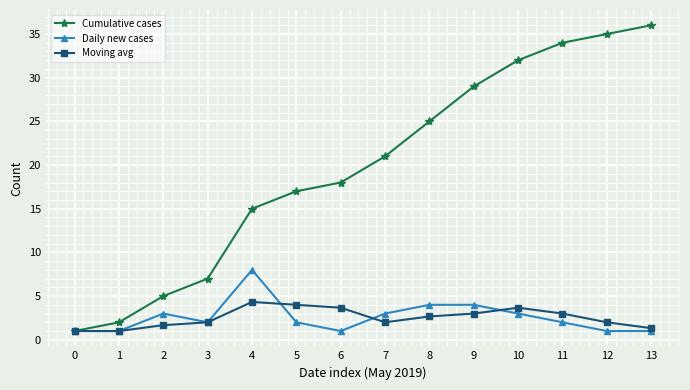

Does the chart have visible grid lines?

Yes